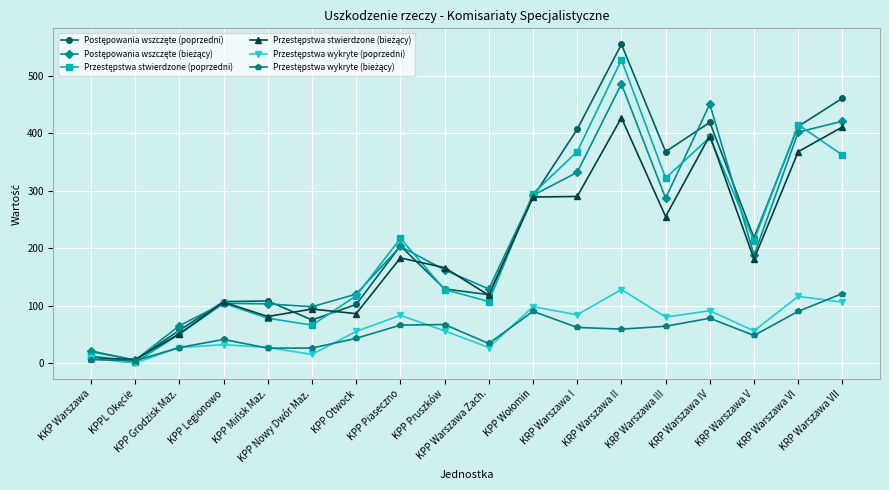

What is the sum of the Postępowania wszczęte (bieżący) values at KPP Otwock and KPP Wołomin?

412